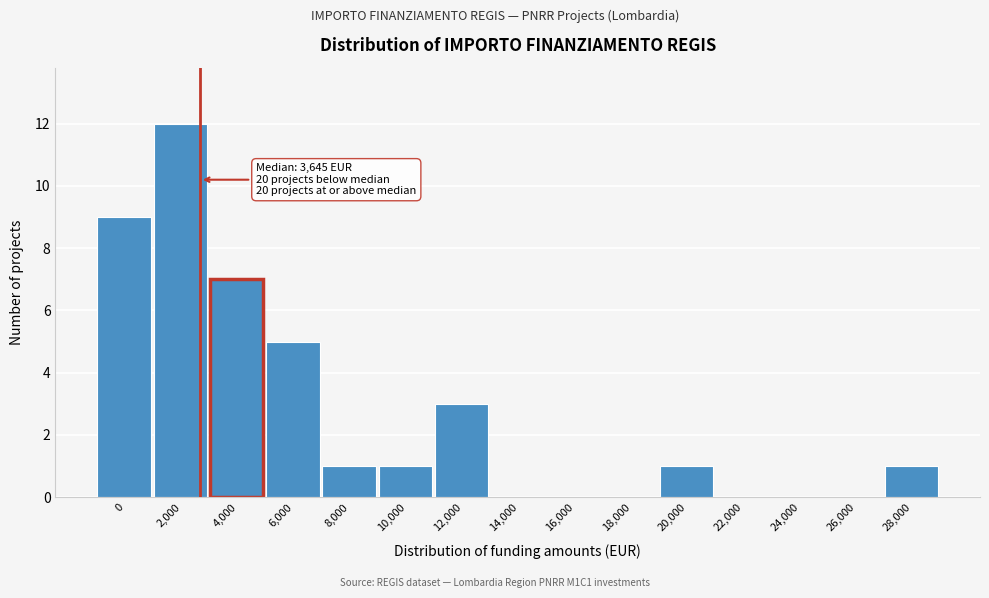

Reading left to right, transcribe all the data shown in this chart.

0=9	2,000=12	4,000=7	6,000=5	8,000=1	10,000=1	12,000=3	14,000=0	16,000=0	18,000=0	20,000=1	22,000=0	24,000=0	26,000=0	28,000=1